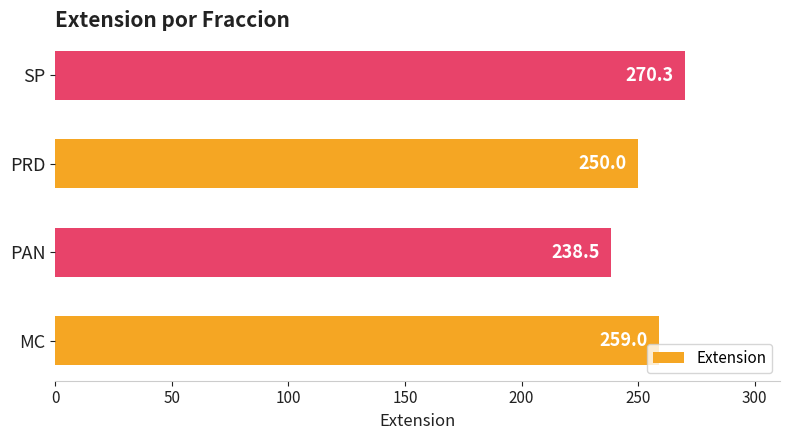

What is the ratio of the value at MC to the value at PAN?

1.1